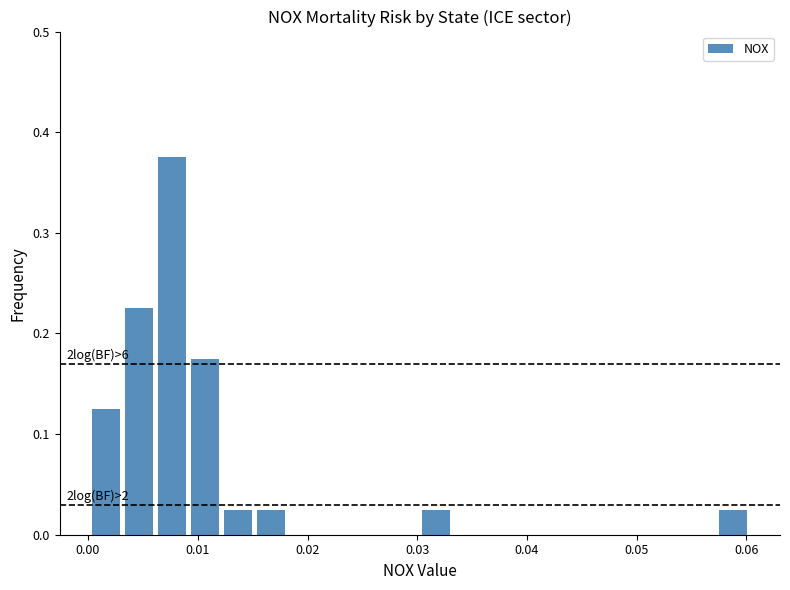

Around what value on the x-axis is the tallest bar? Give the approximate position of its centre, as read against the axis.

0.008